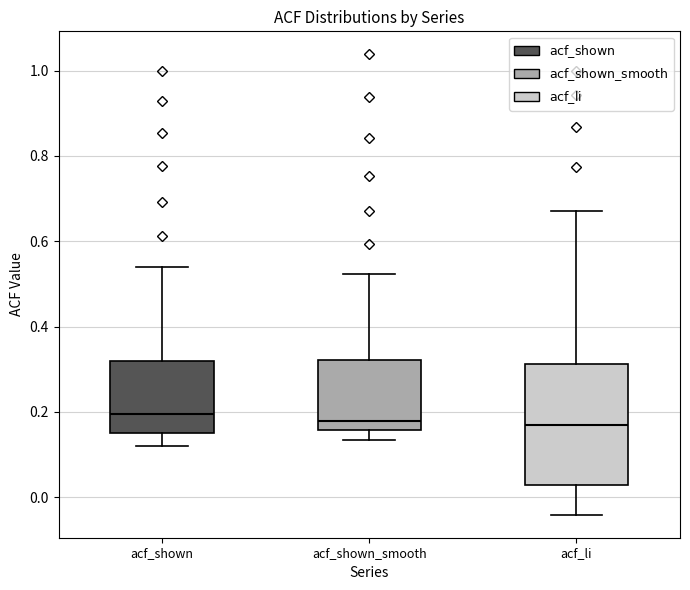

Which box is the tallest, from its lower edge to its upper edge?

acf_li